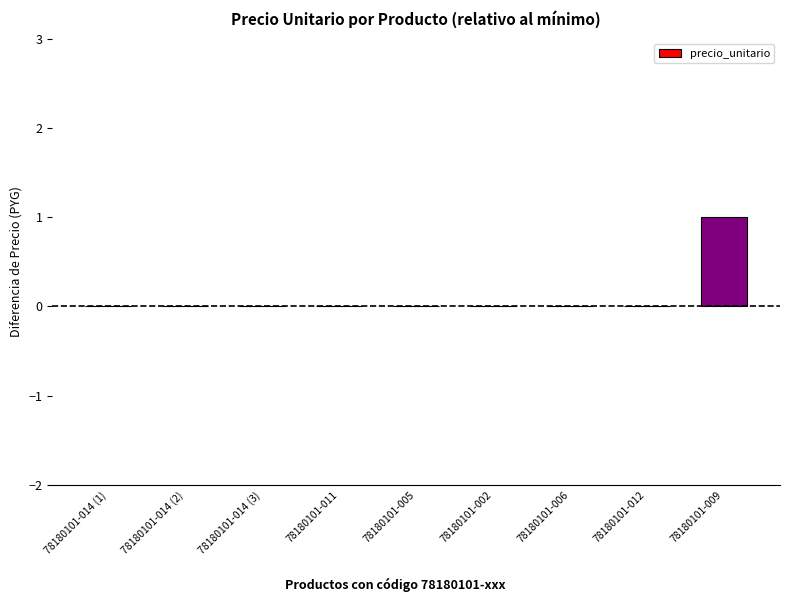

Reading right to left, list all the values displayed in this chart.

78180101-009=1	78180101-012=0	78180101-006=0	78180101-002=0	78180101-005=0	78180101-011=0	78180101-014 (3)=0	78180101-014 (2)=0	78180101-014 (1)=0